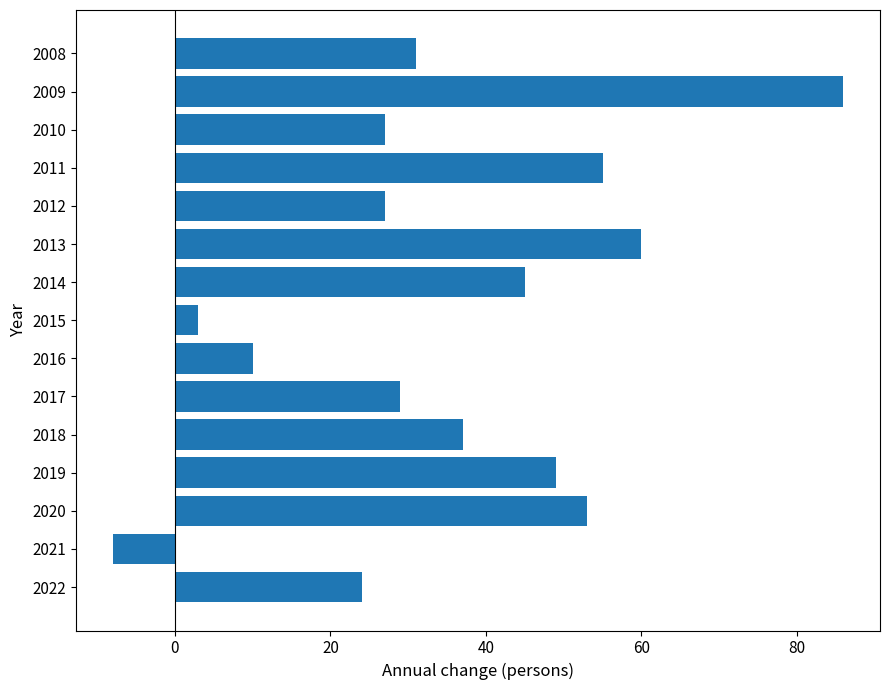

What is the change in value from 2018 to 2013?

+23